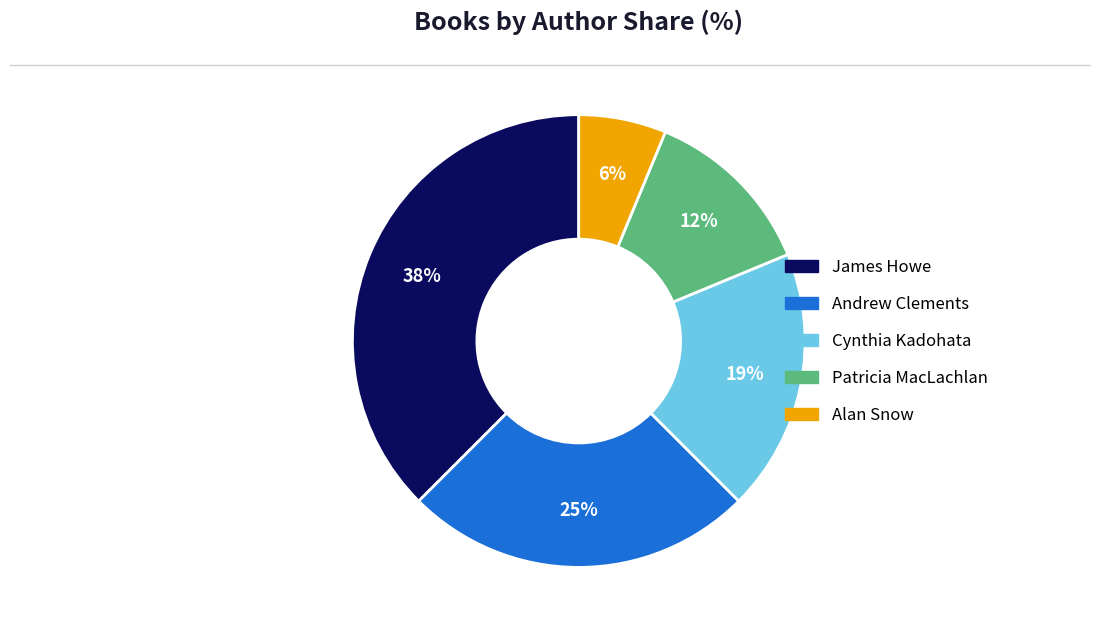

How many segments does this pie chart have?

5